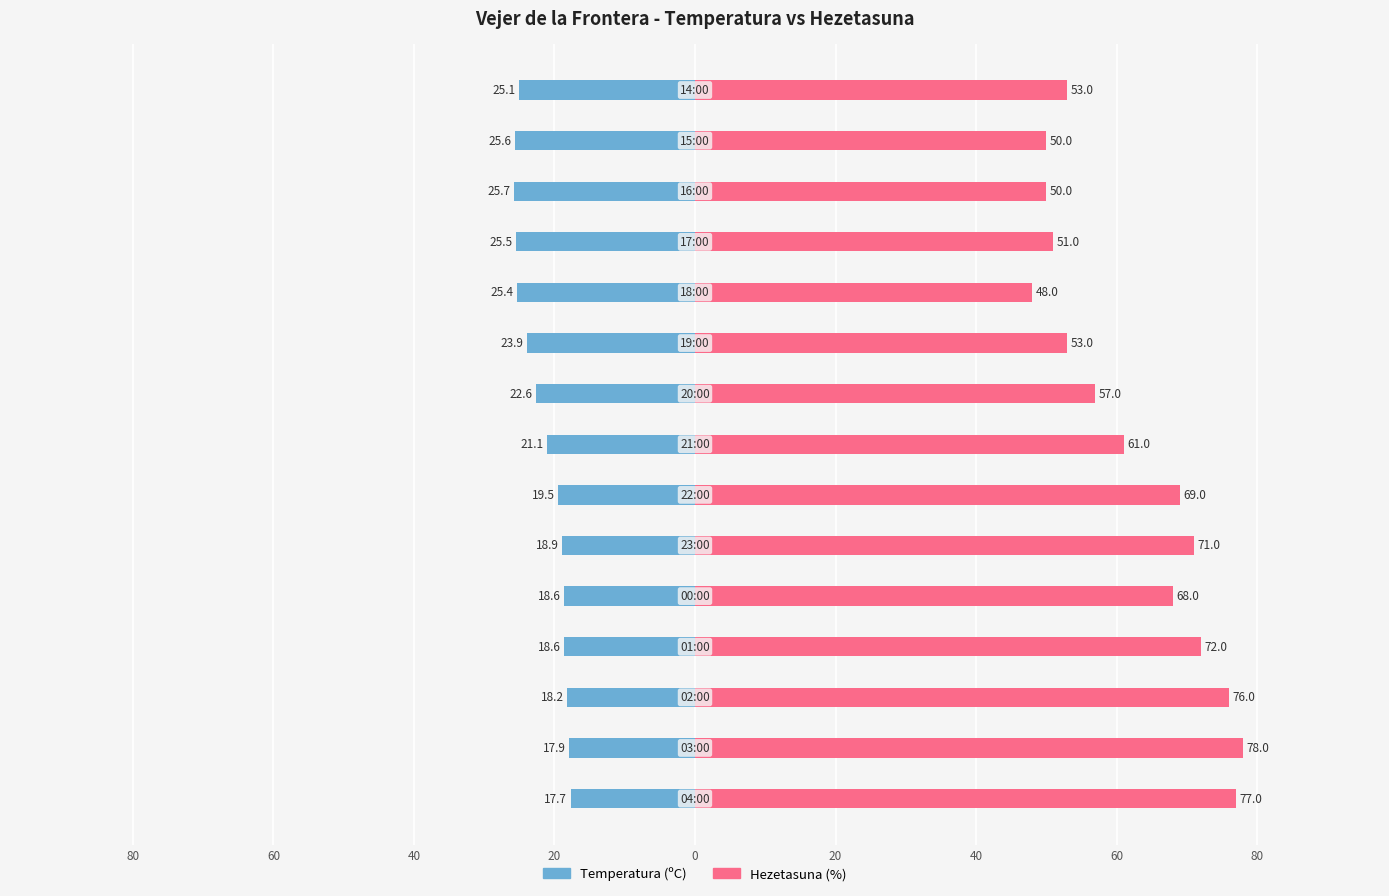

Reading left to right, extract all data points from this chart.

Temperatura (ºC): -17.7	-17.9	-18.2	-18.6	-18.6	-18.9	-19.5	-21.1	-22.6	-23.9	-25.4	-25.5	-25.7	-25.6	-25.1
Hezetasuna (%): 77.0	78.0	76.0	72.0	68.0	71.0	69.0	61.0	57.0	53.0	48.0	51.0	50.0	50.0	53.0